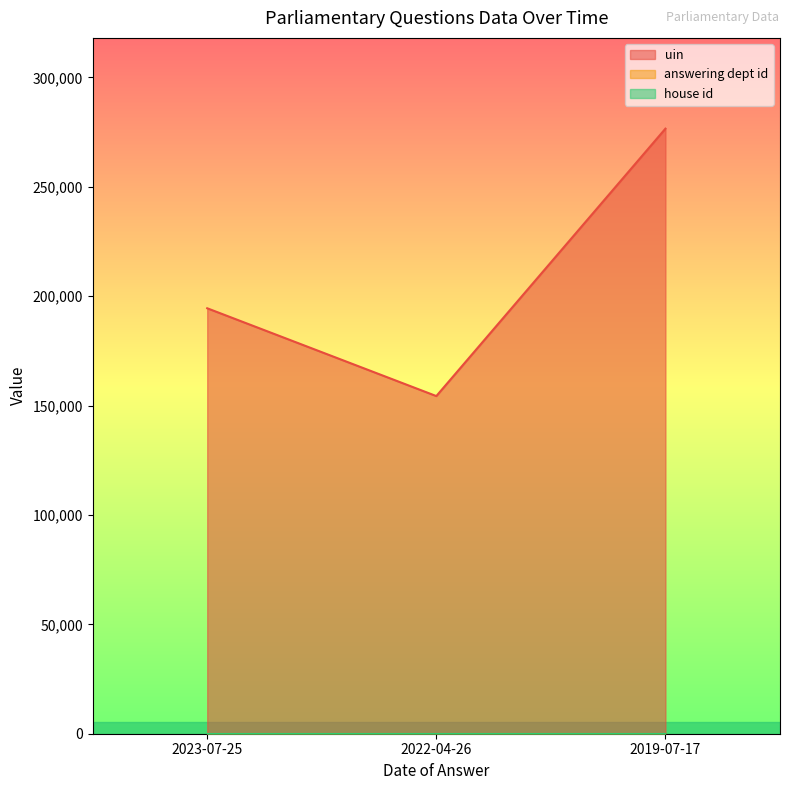

Reading left to right, extract all data points from this chart.

uin: 194482	154347	276587
answering dept id: 60	60	60
house id: 1	1	1